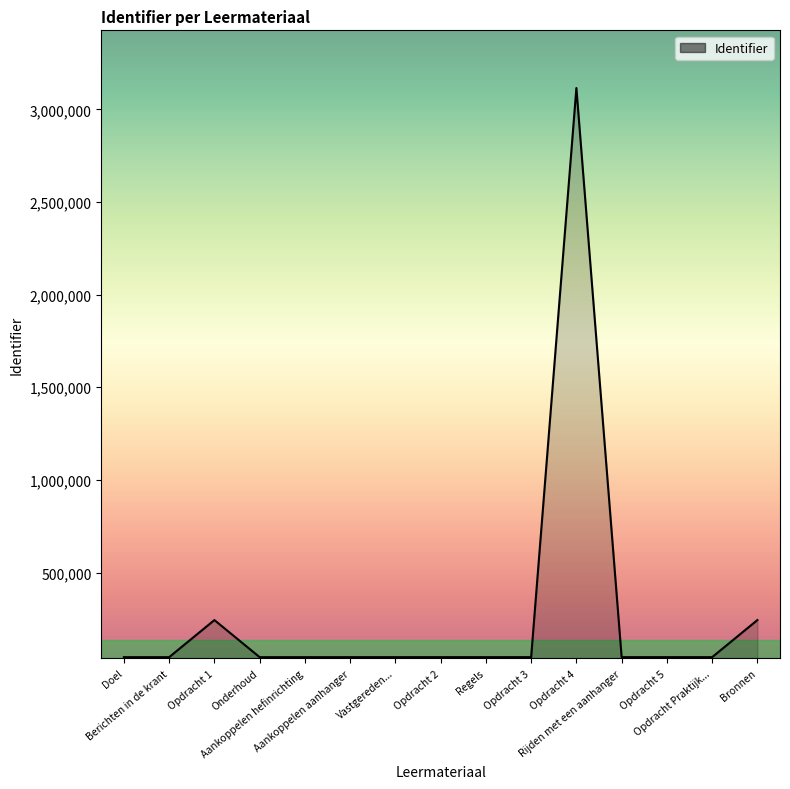

What position from the left is Opdracht 2?

8